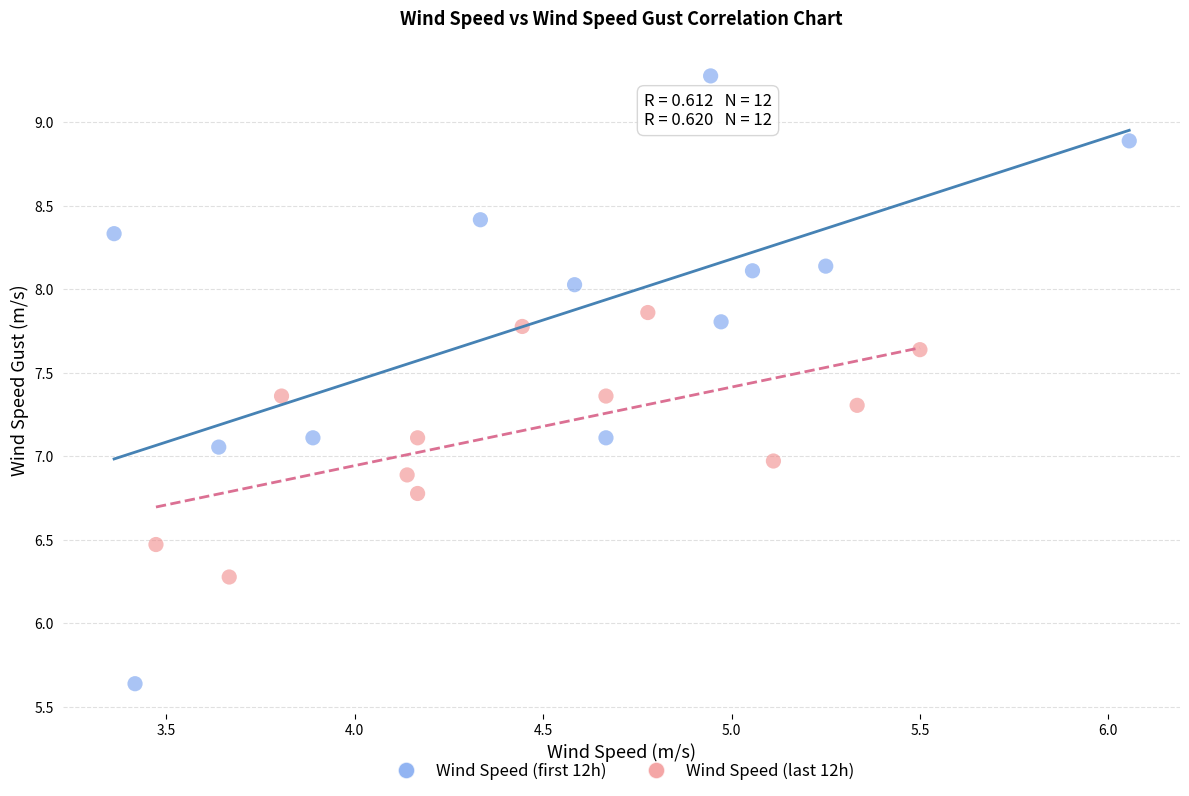

Which series has the largest Y range (max minus min)?

Wind Speed (first 12h)